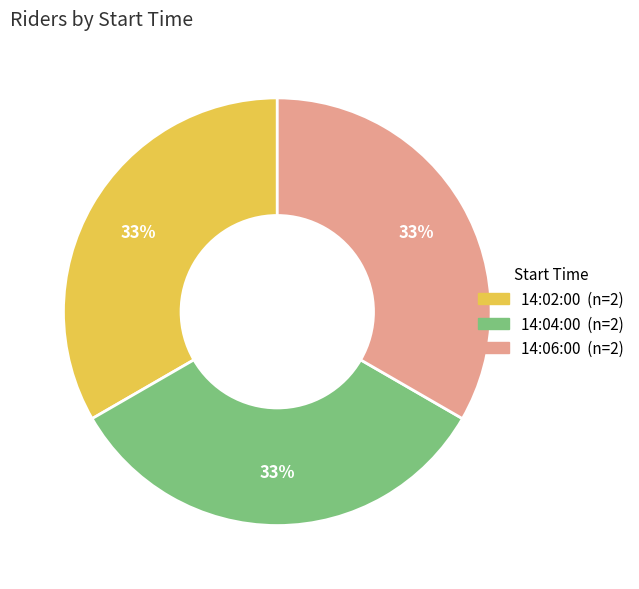

Is there a majority slice in this chart?

No